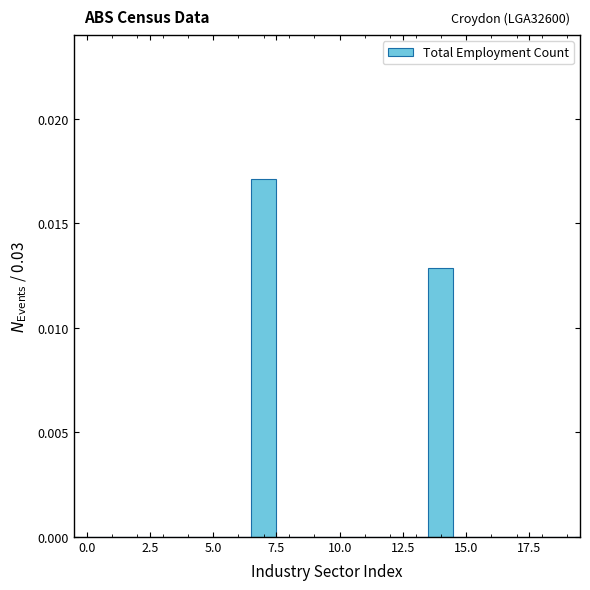

Around what value on the x-axis is the tallest bar? Give the approximate position of its centre, as read against the axis.

7.0